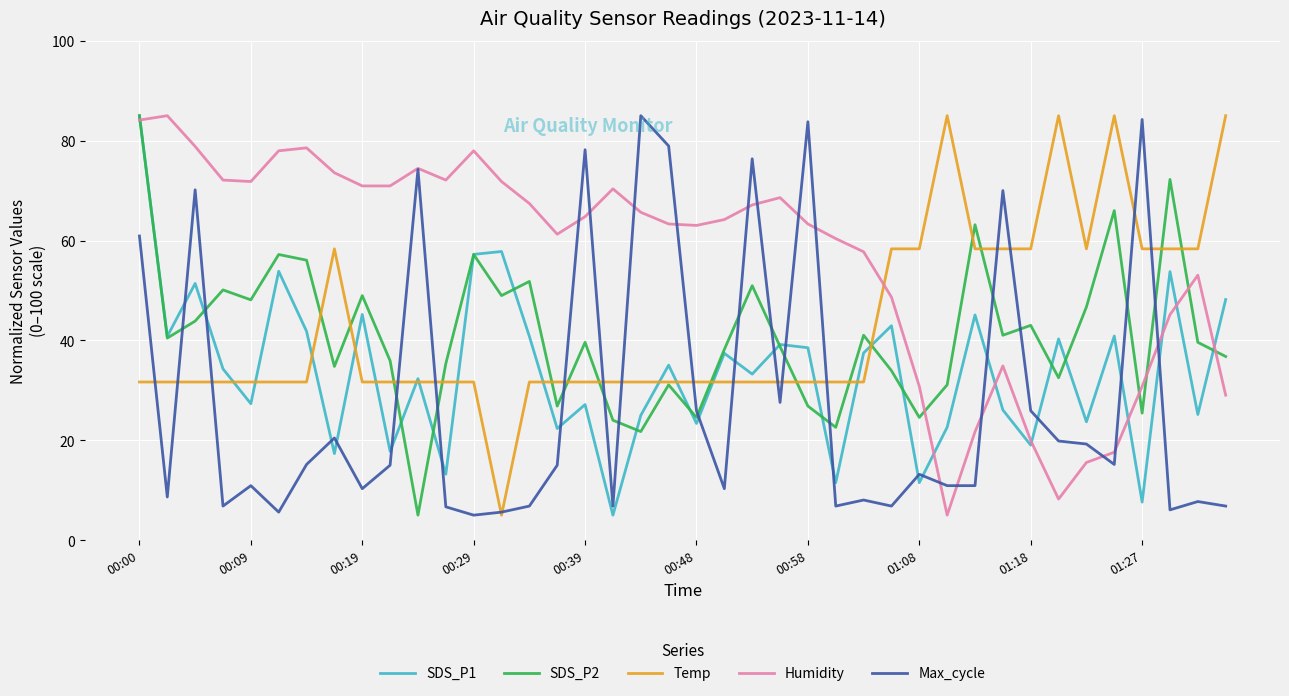

What is the greatest value displayed?

85.0